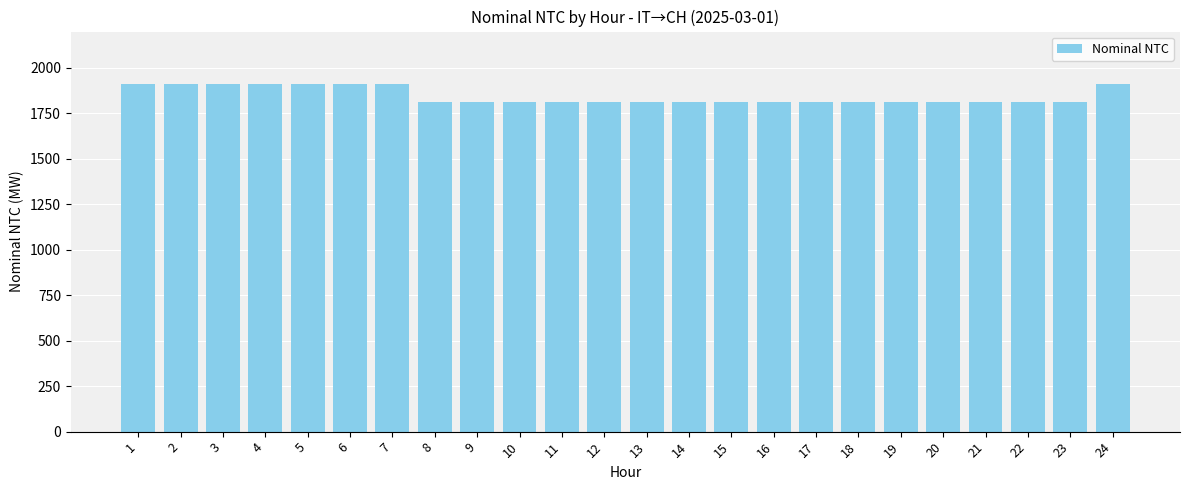

The value at 7 is 1910. True or false?

True